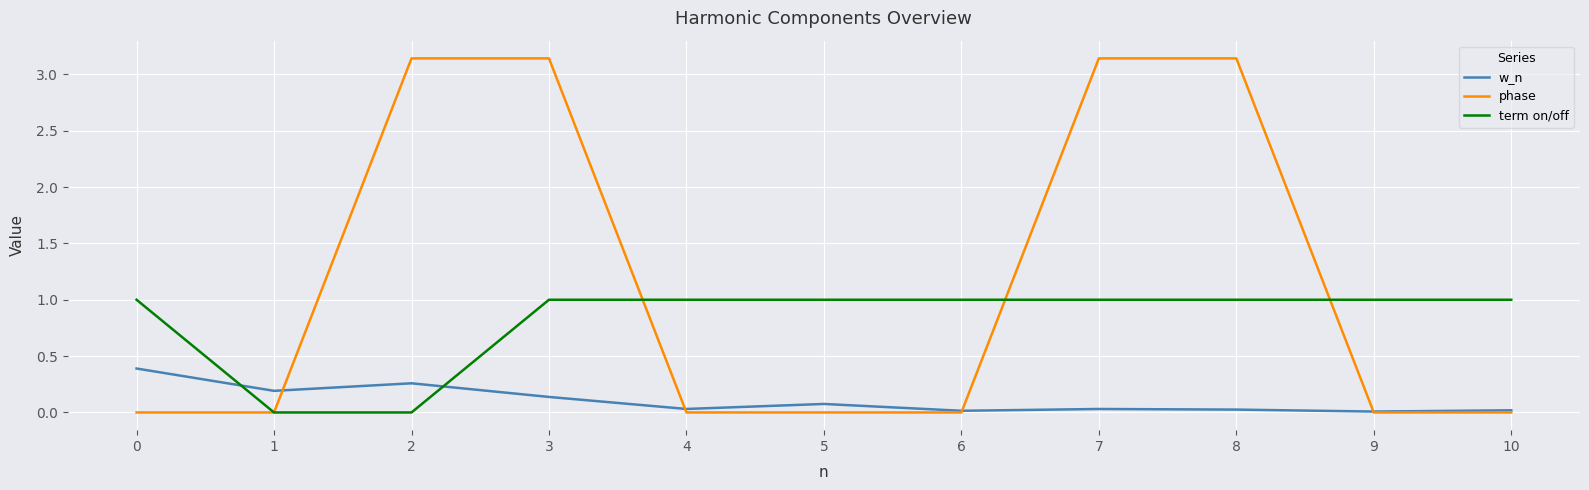

The w_n series shows 0.1 at 0. True or false?

False